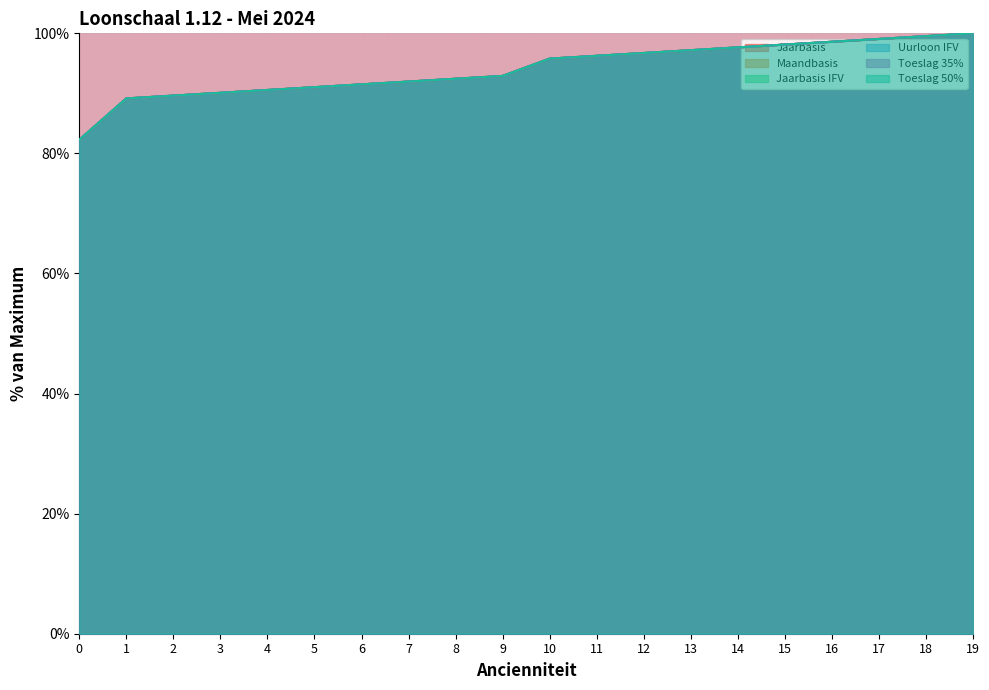

What is the value of the Jaarbasis point at the 14th from the left?

97.2